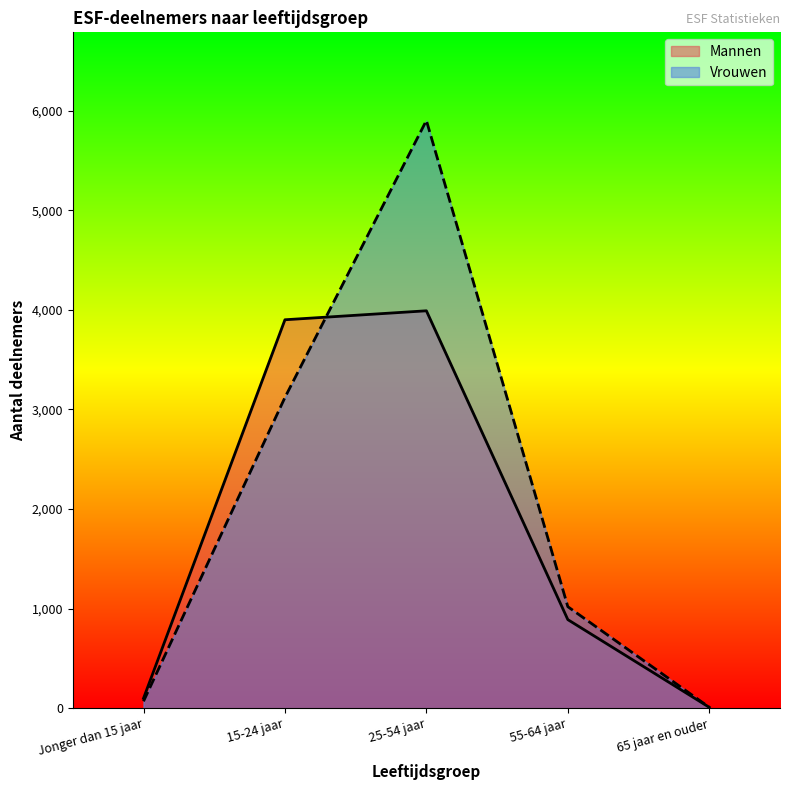

Which category has the lowest value in the Mannen series?

65 jaar en ouder